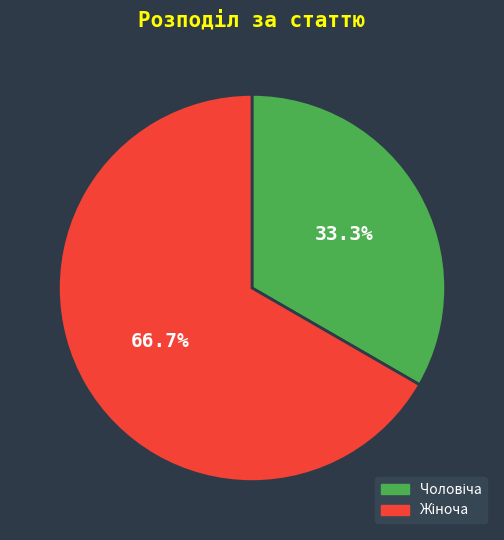

Does any single category account for the majority?

Yes